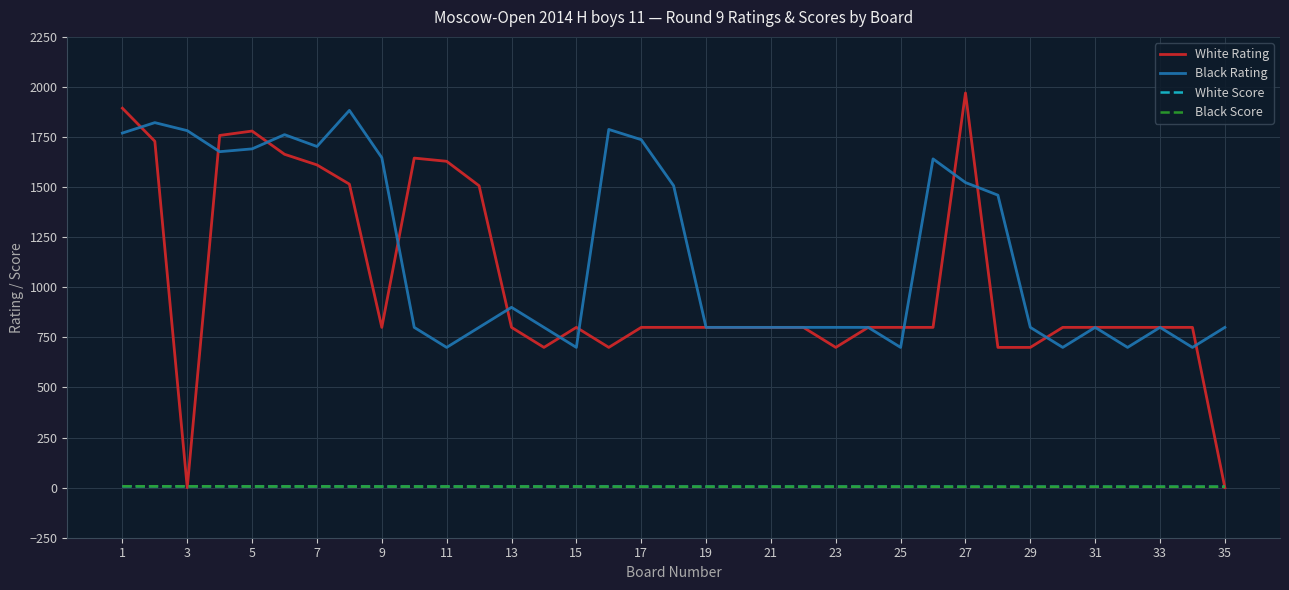

Which series has the widest spread of values?

White Rating